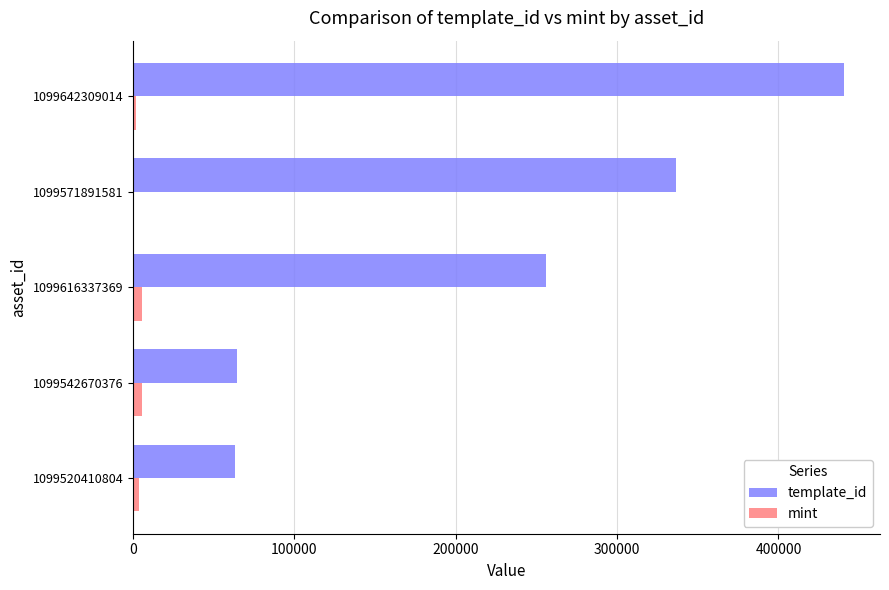

Between 1099542670376 and 1099616337369, which series saw the biggest shift?

template_id